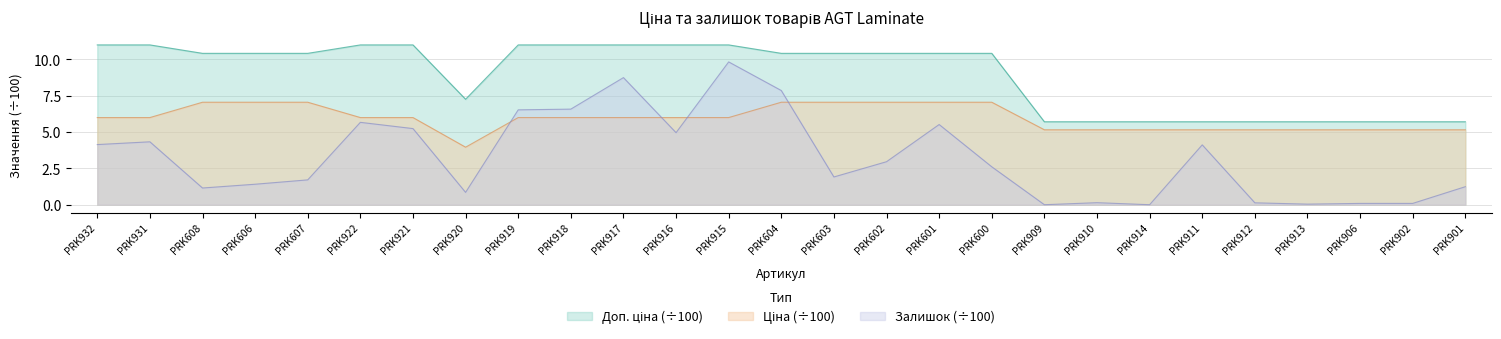

True or false: Доп. ціна has more than 0 points higher than both neighbors.

False